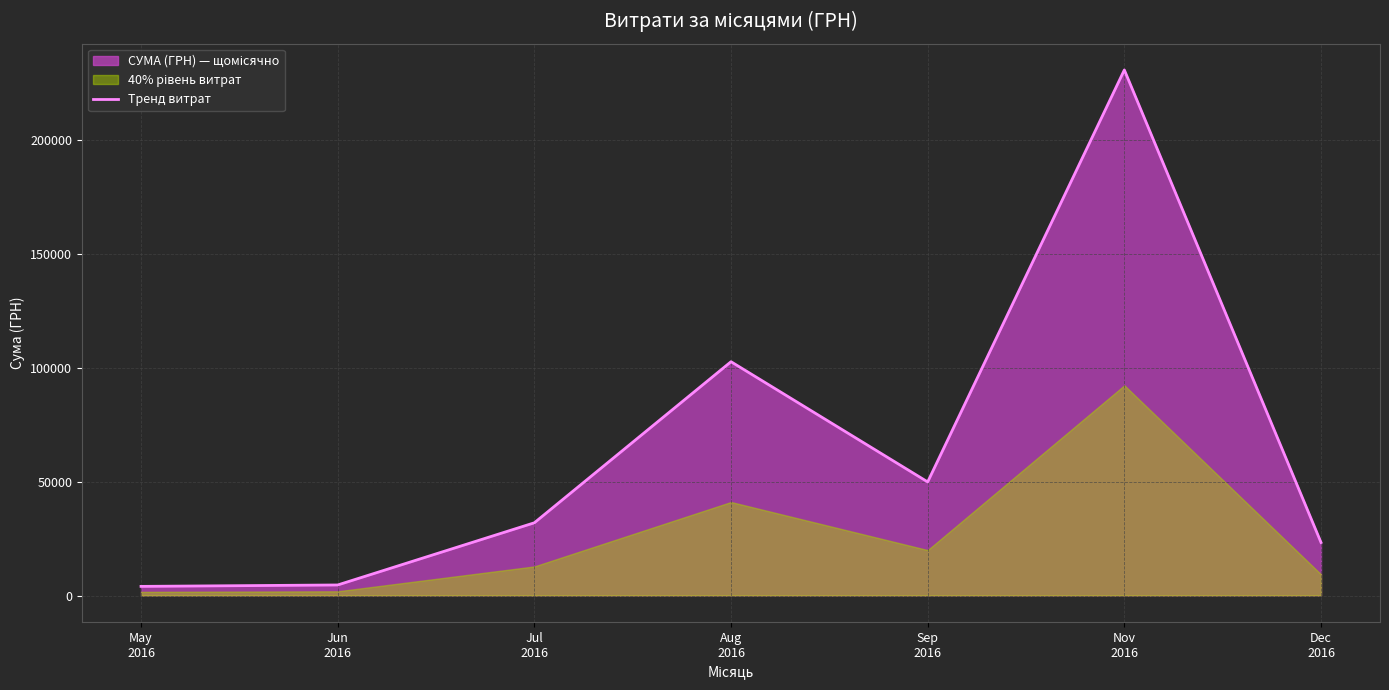

Count the number of values greater than 31942.

4